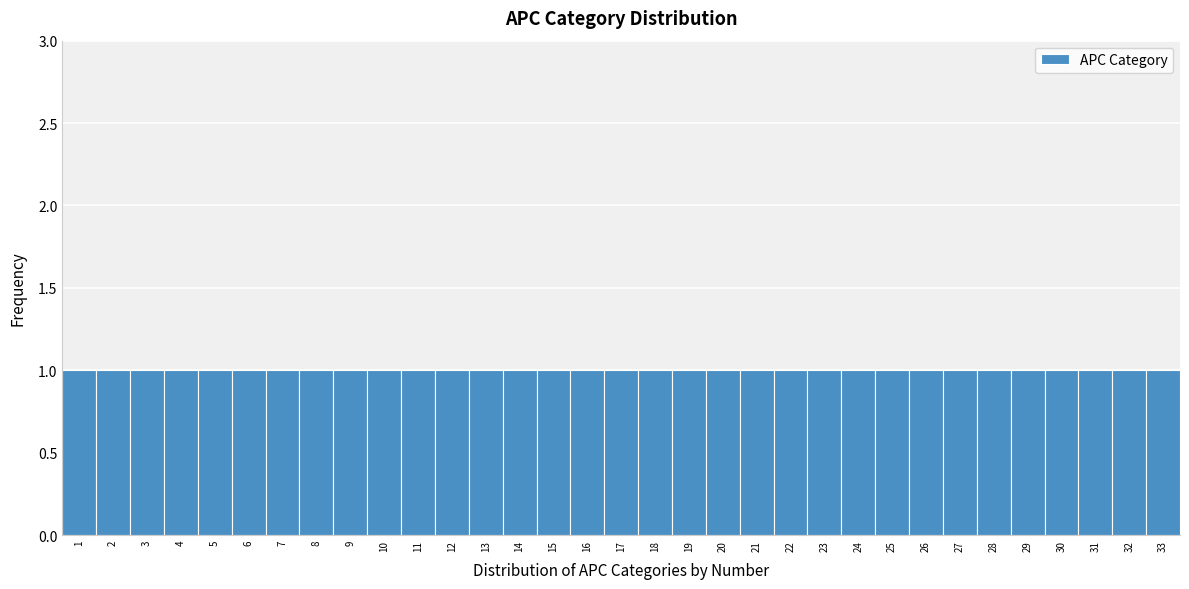

Reading left to right, list every bar in this chart as the range it spans on the x-axis followed by its height. The values are not printed on the chart, so give them approximately, as read against the axis.

0.5 to 1.5: 1
1.5 to 2.5: 1
2.5 to 3.5: 1
3.5 to 4.5: 1
4.5 to 5.5: 1
5.5 to 6.5: 1
6.5 to 7.5: 1
7.5 to 8.5: 1
8.5 to 9.5: 1
9.5 to 10.5: 1
10.5 to 11.5: 1
11.5 to 12.5: 1
12.5 to 13.5: 1
13.5 to 14.5: 1
14.5 to 15.5: 1
15.5 to 16.5: 1
16.5 to 17.5: 1
17.5 to 18.5: 1
18.5 to 19.5: 1
19.5 to 20.5: 1
20.5 to 21.5: 1
21.5 to 22.5: 1
22.5 to 23.5: 1
23.5 to 24.5: 1
24.5 to 25.5: 1
25.5 to 26.5: 1
26.5 to 27.5: 1
27.5 to 28.5: 1
28.5 to 29.5: 1
29.5 to 30.5: 1
30.5 to 31.5: 1
31.5 to 32.5: 1
32.5 to 33.5: 1